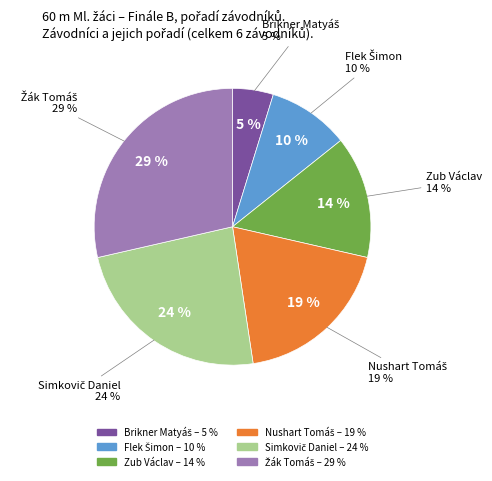

Does Brikner Matyáš account for over 50% of the chart?

No